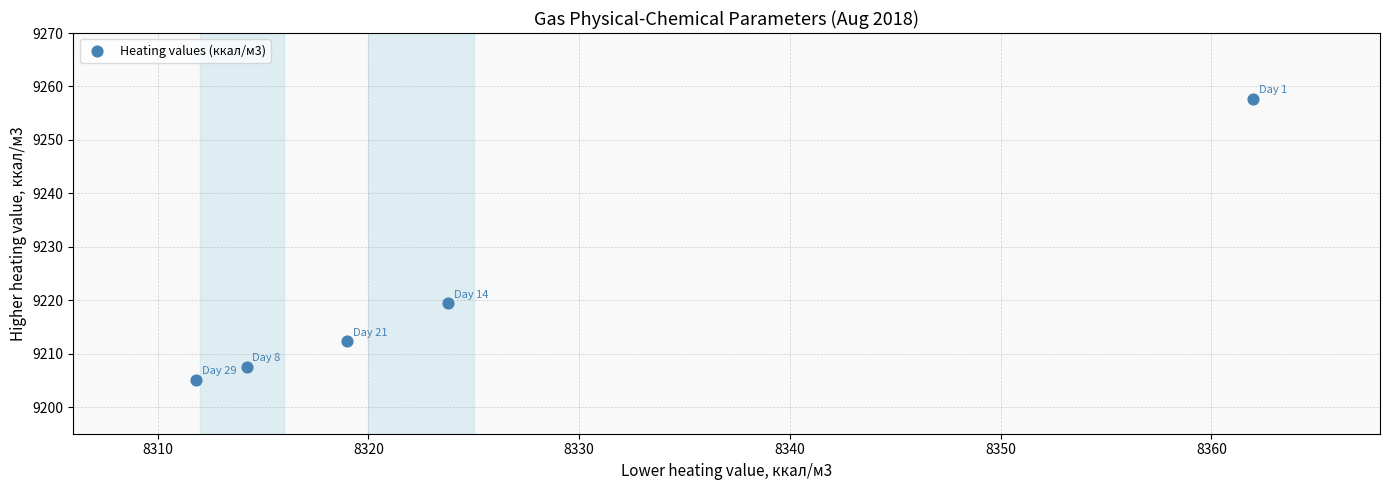

What Y value in the scatter plot is closest to 9231?

9219.5